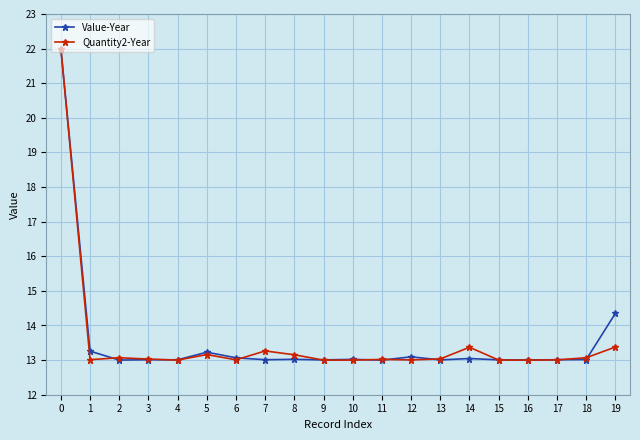

What is the difference between the highest and lowest values at 18?

0.1